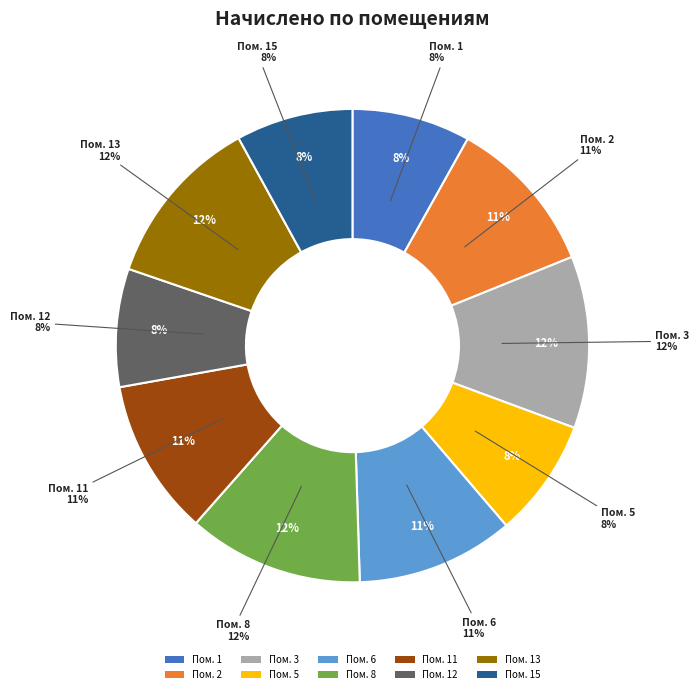

Is there a majority slice in this chart?

No